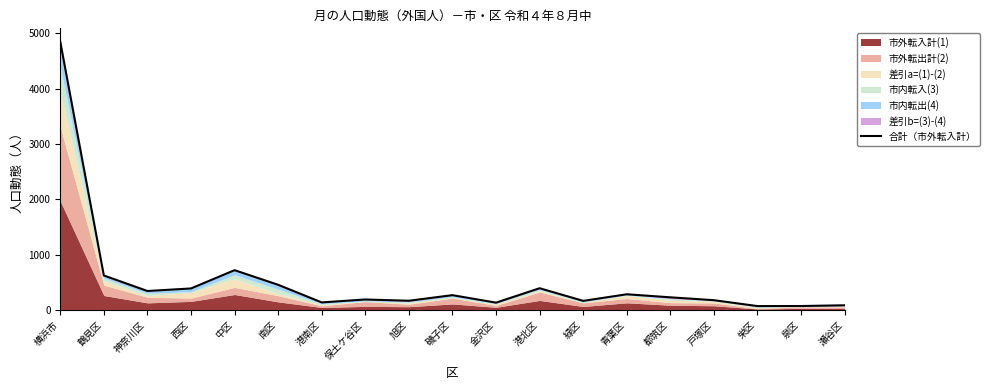

What is the label of the 7th point from the left?

港南区